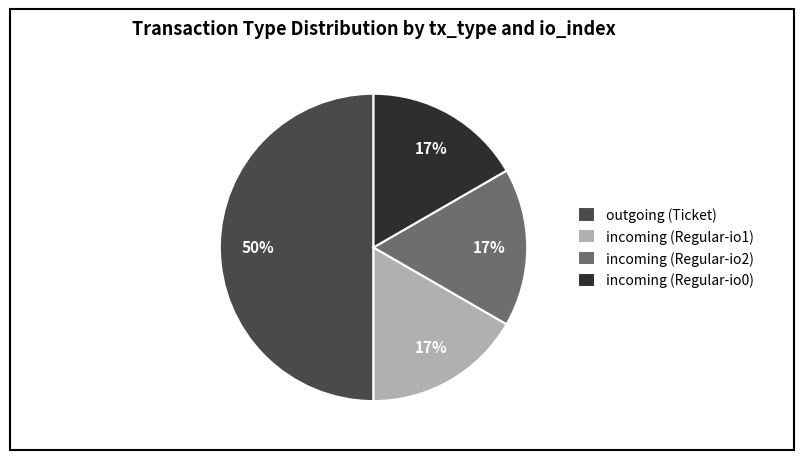

To the nearest percent, what is the difference between the largest and smallest slice percentages?

33%